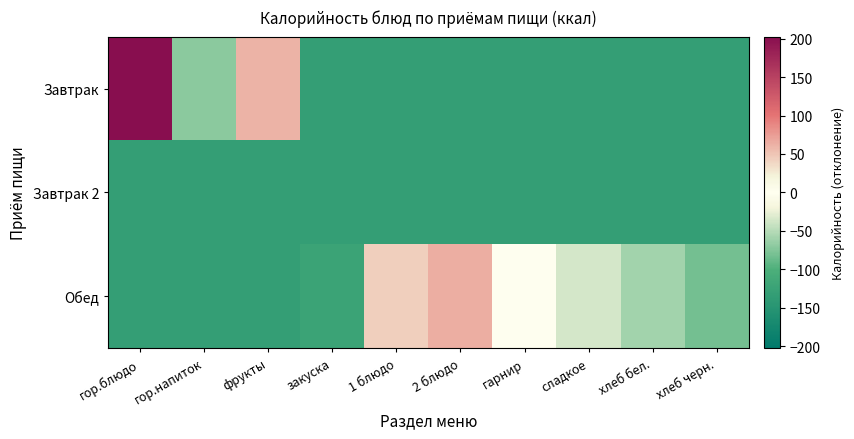

At гарнир, list the series in order from smallest to largest.

Завтрак, Завтрак 2, Обед